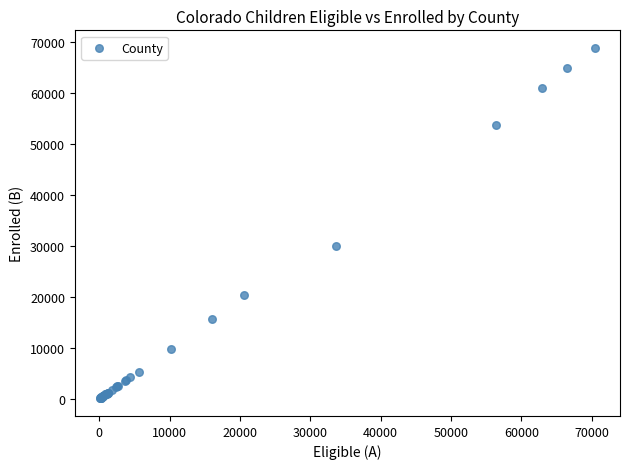

What Y value in the scatter plot is closest to 34468?

30048.3